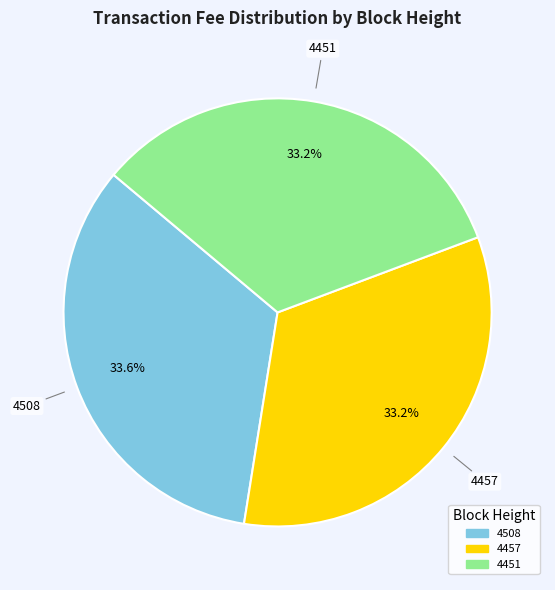

Approximately how many times larger is the value at 4508 compared to 4457?

1.0